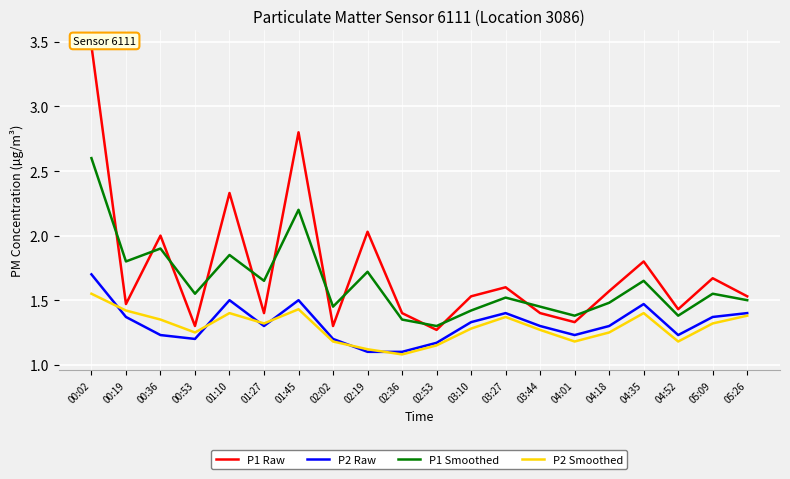

How many times do P2 Raw and P2 Smoothed cross each other?

6